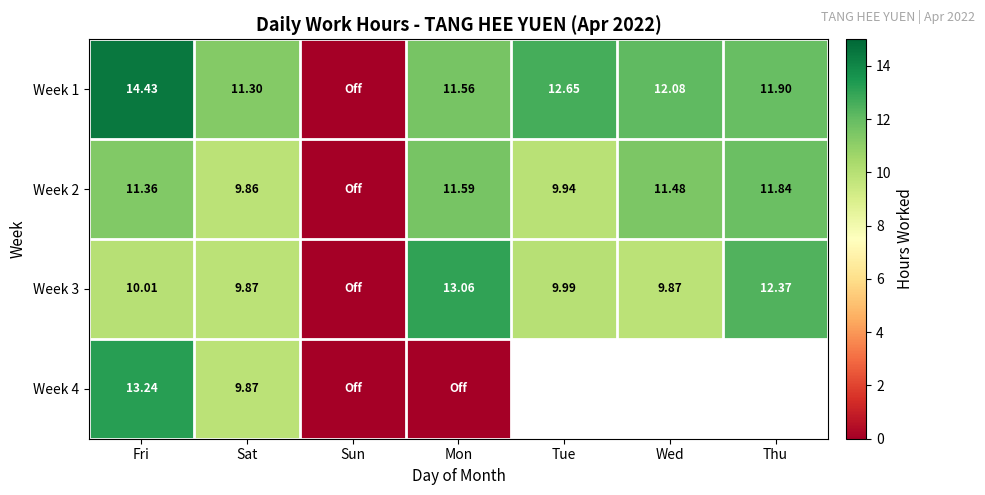

What is the sum of the Week 3 values at Thu and Fri?

22.4